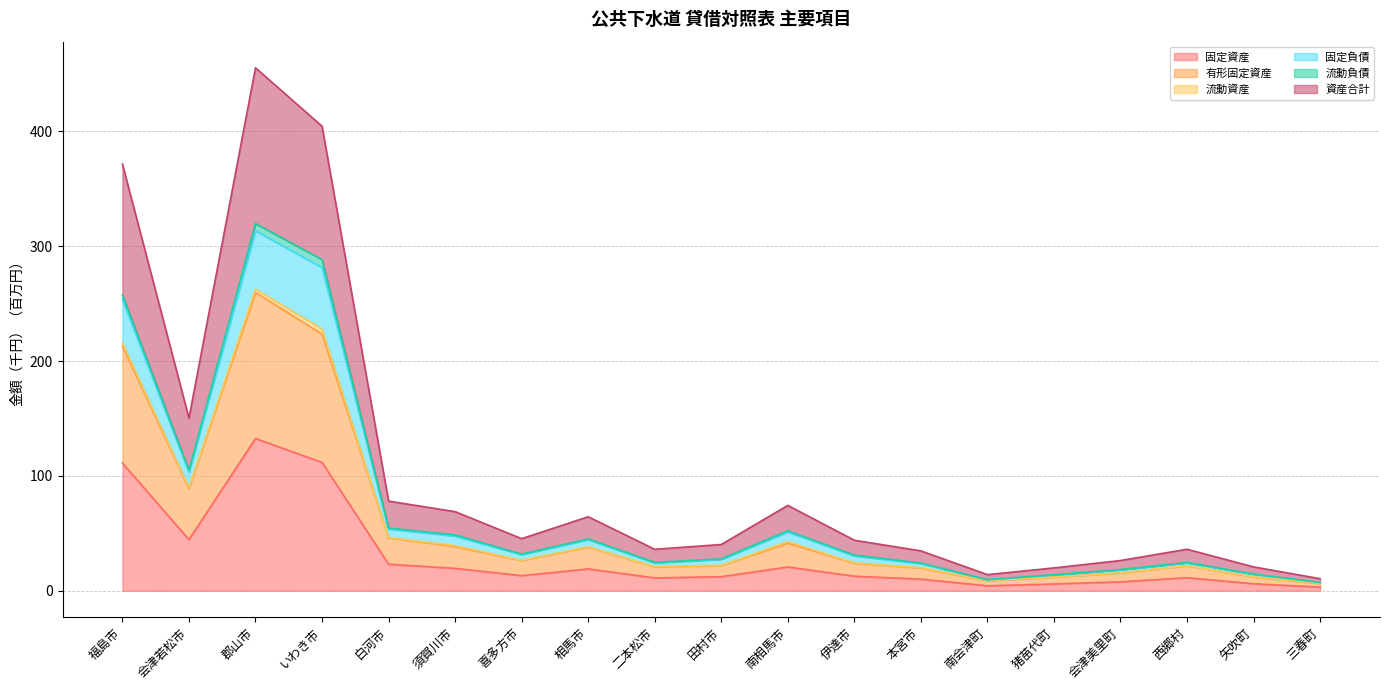

Is it true that 固定資産 equals 132.6 at 郡山市?

True